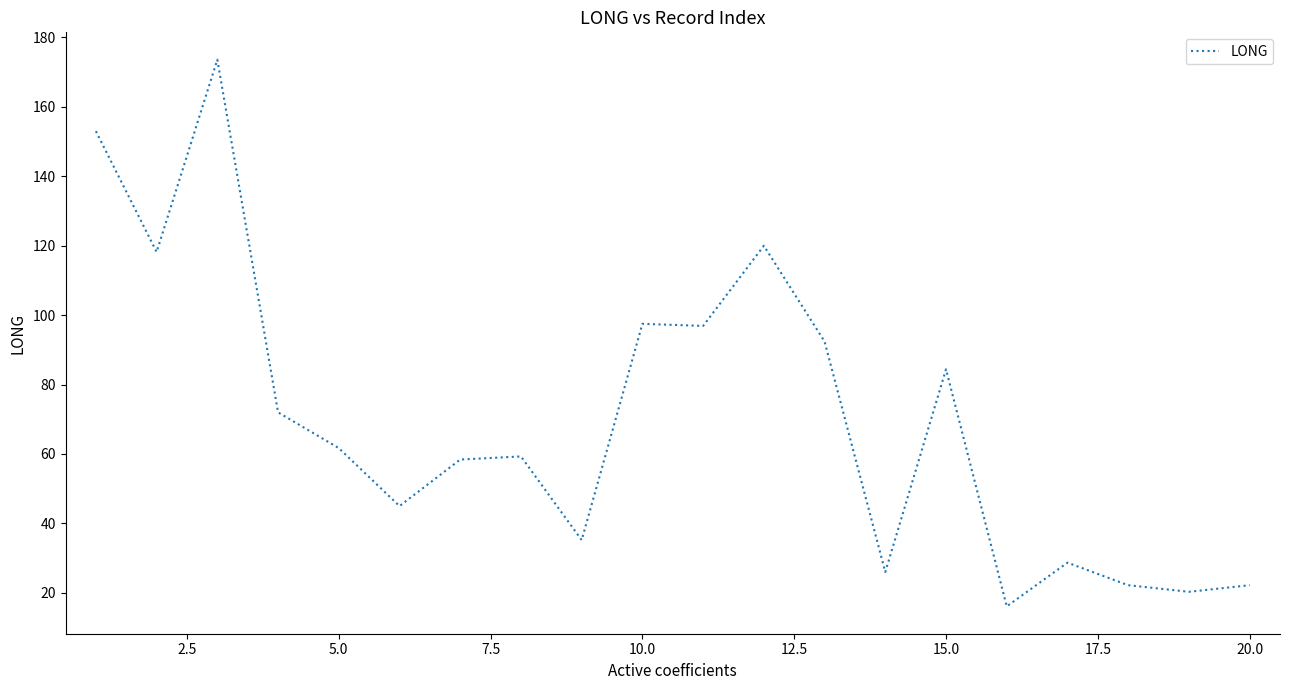

What is the maximum value shown in the chart?

173.6